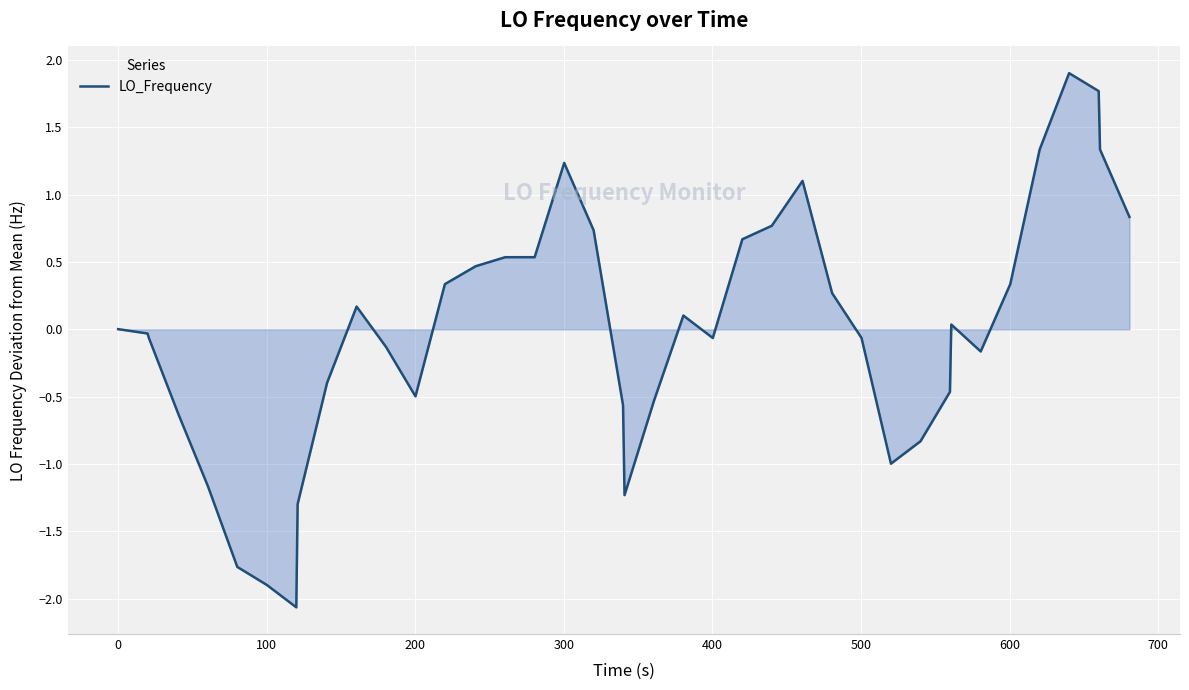

What is the sum of all values?

-0.4